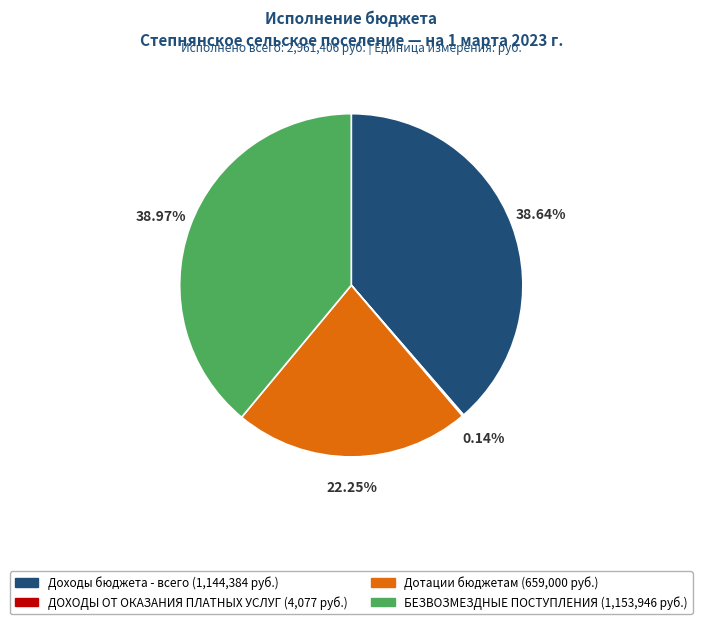

Does any single category account for the majority?

No